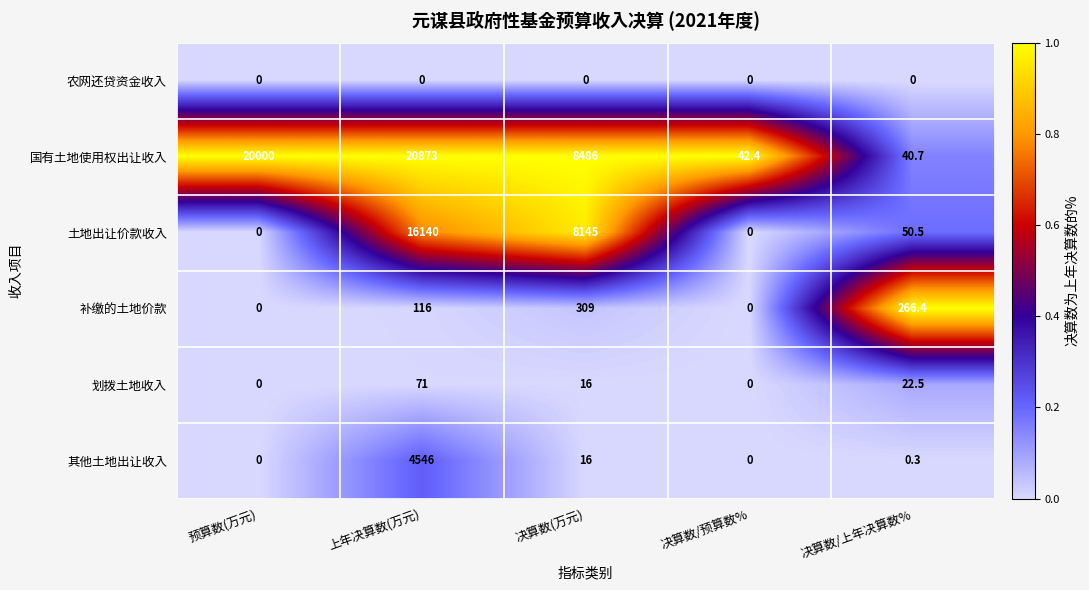

At which label is 土地出让价款收入 closest to 8070?

决算数(万元)